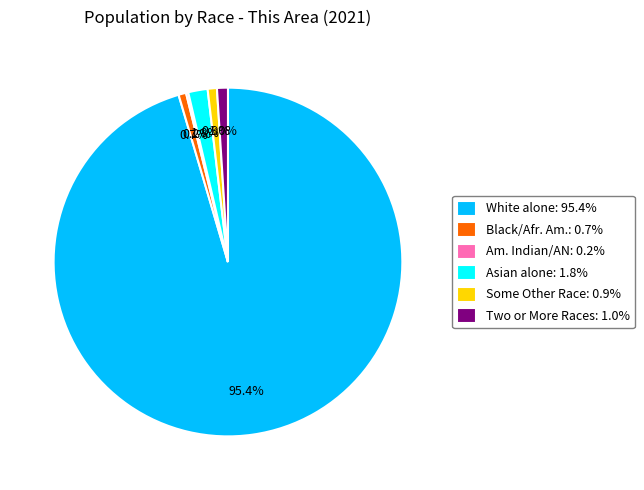

Is there a majority slice in this chart?

Yes